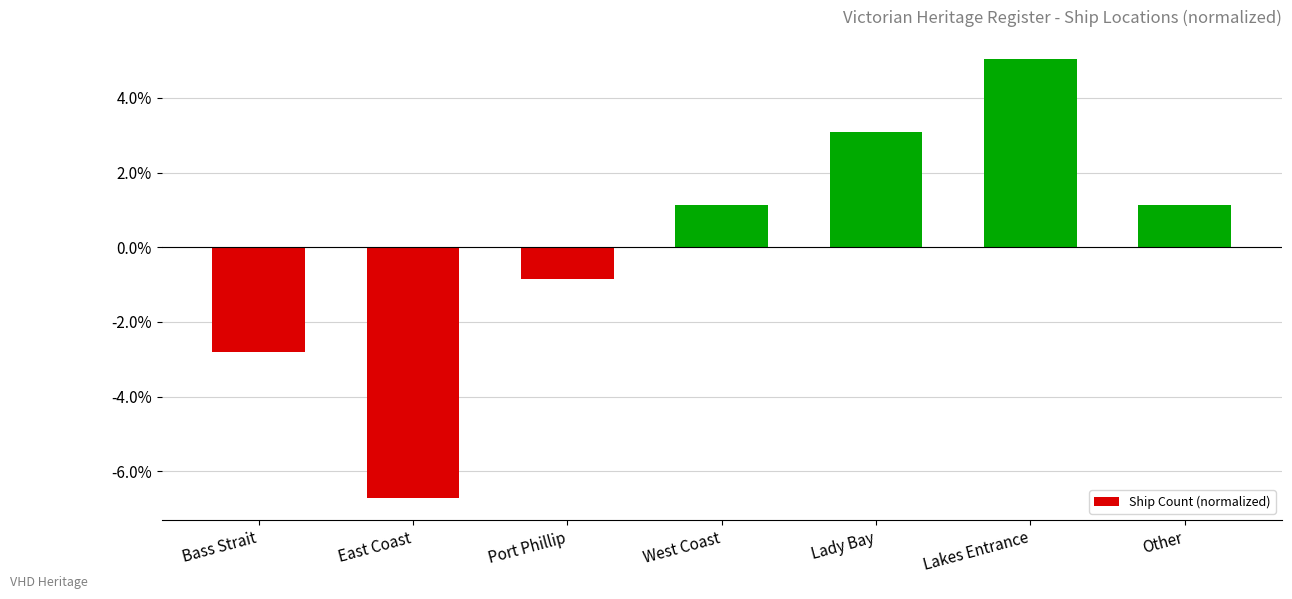

The value at East Coast is -6.7. True or false?

True